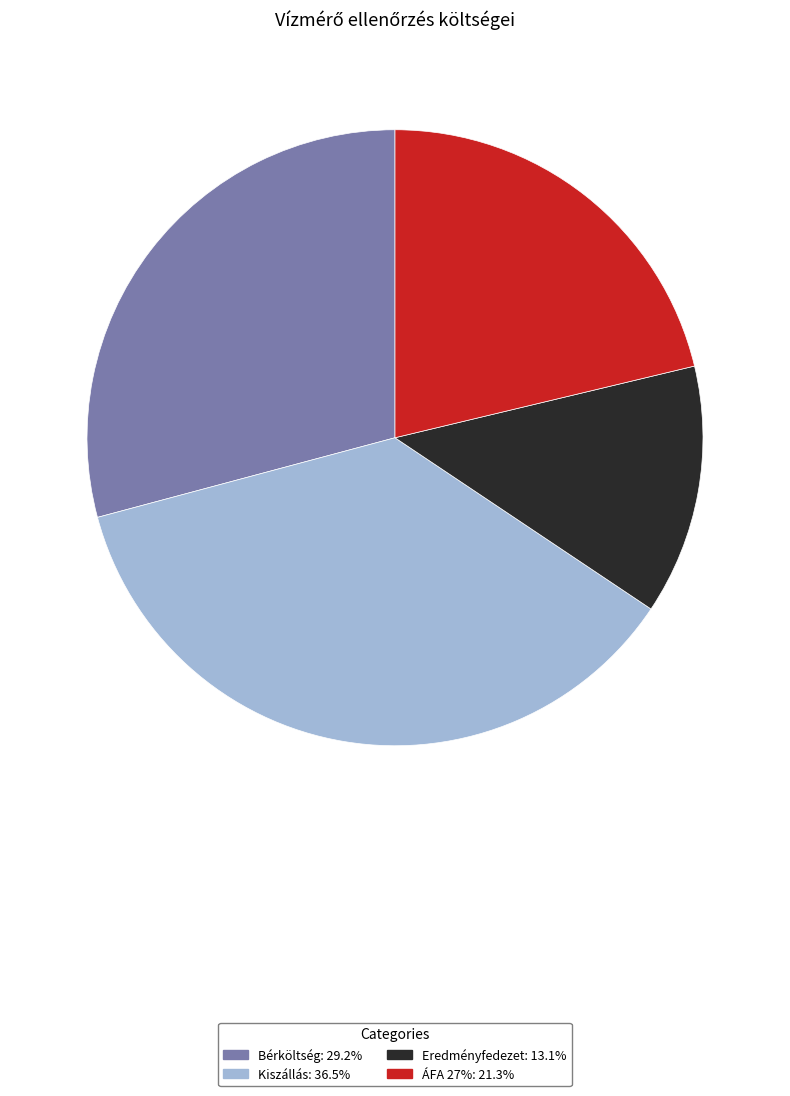

Between ÁFA 27% and Kiszállás, which is larger?

Kiszállás